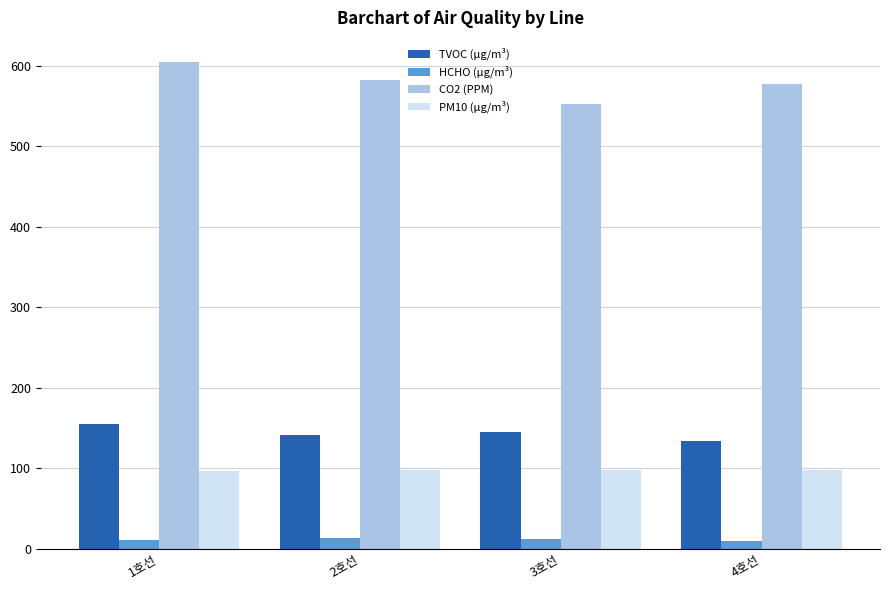

What is the sum of all HCHO (µg/m³) values?

45.9